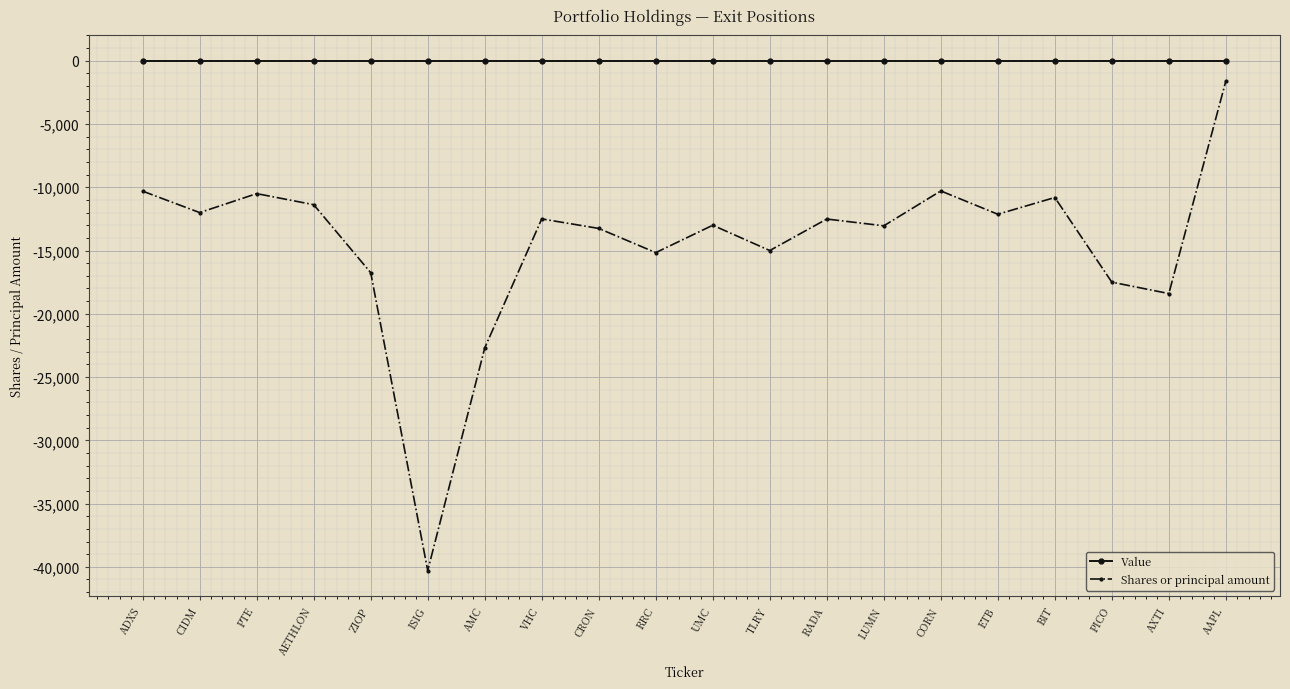

What is the total value across all series at ETB?

-12131